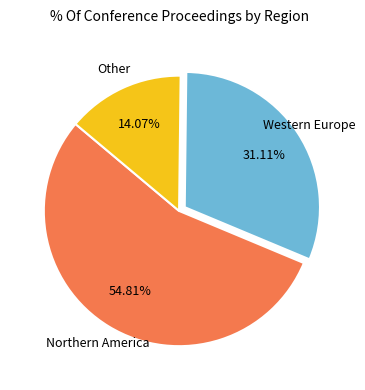

To the nearest percent, what is the difference between the largest and smallest slice percentages?

41%